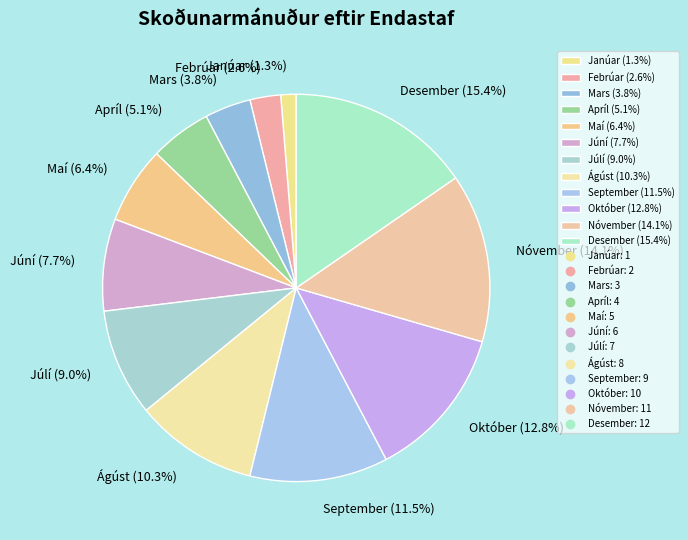

How many slices are in this pie chart?

12